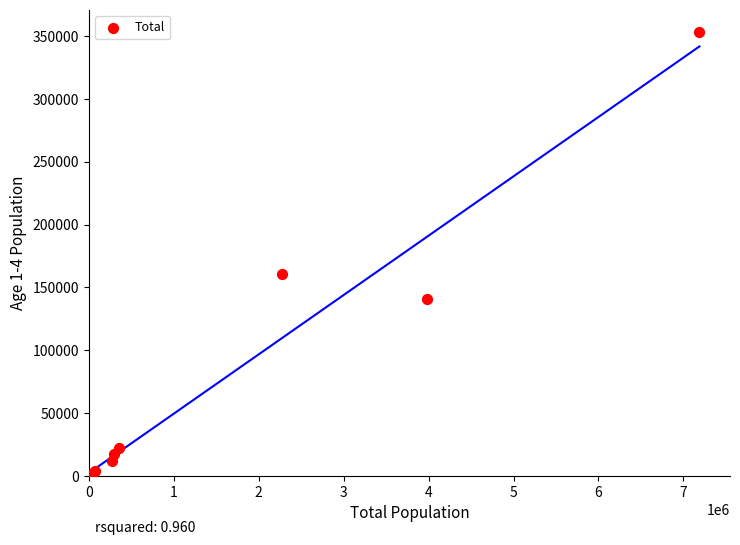

What Y value in the scatter plot is closest to 176604?

160617